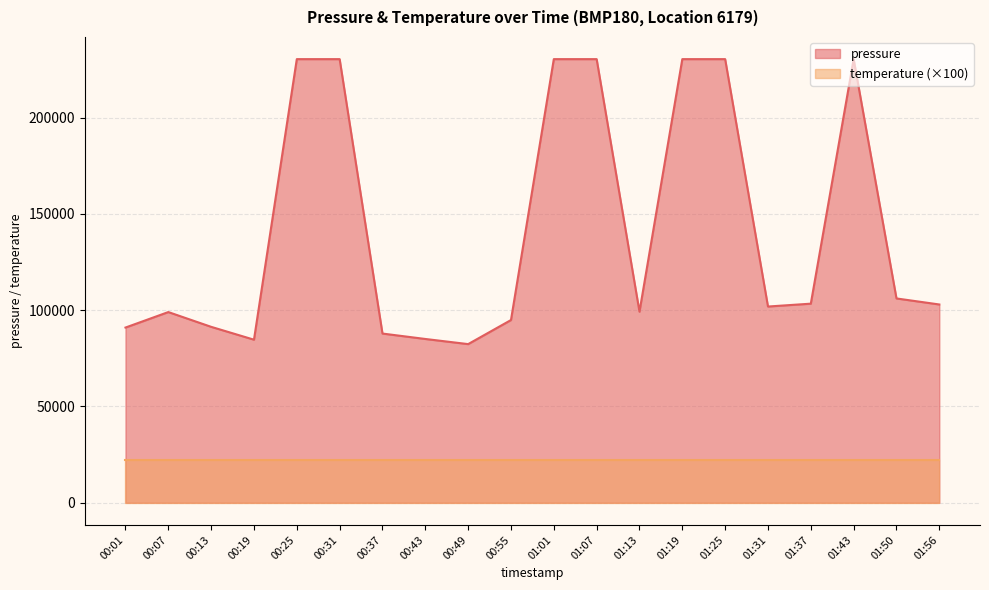

What position from the right is 00:43?

13